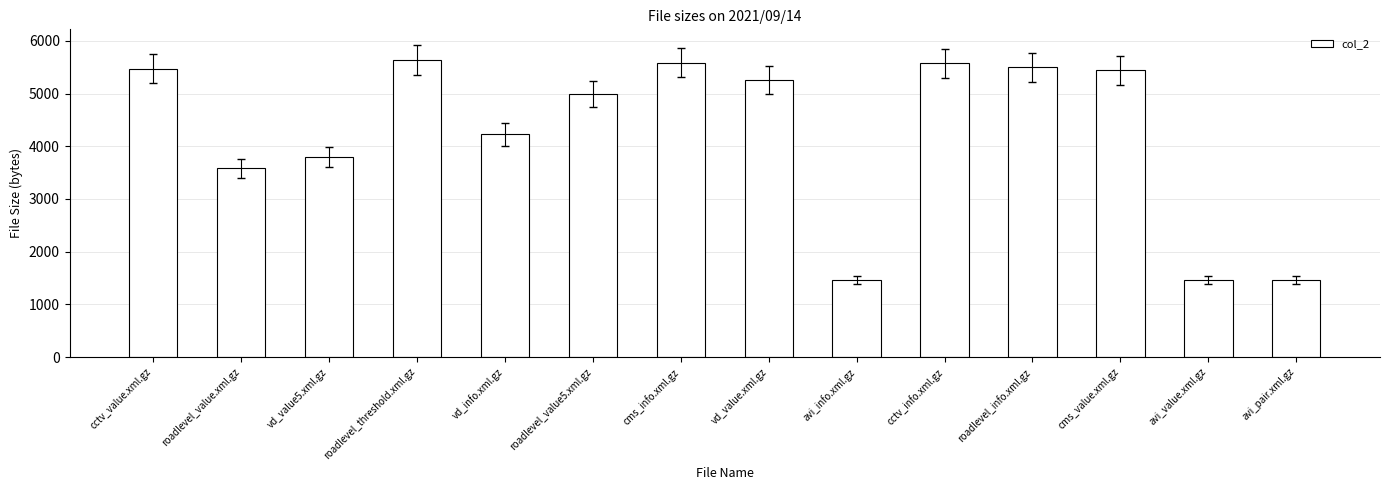

Is it true that the value at cctv_value.xml.gz is 9531?

False